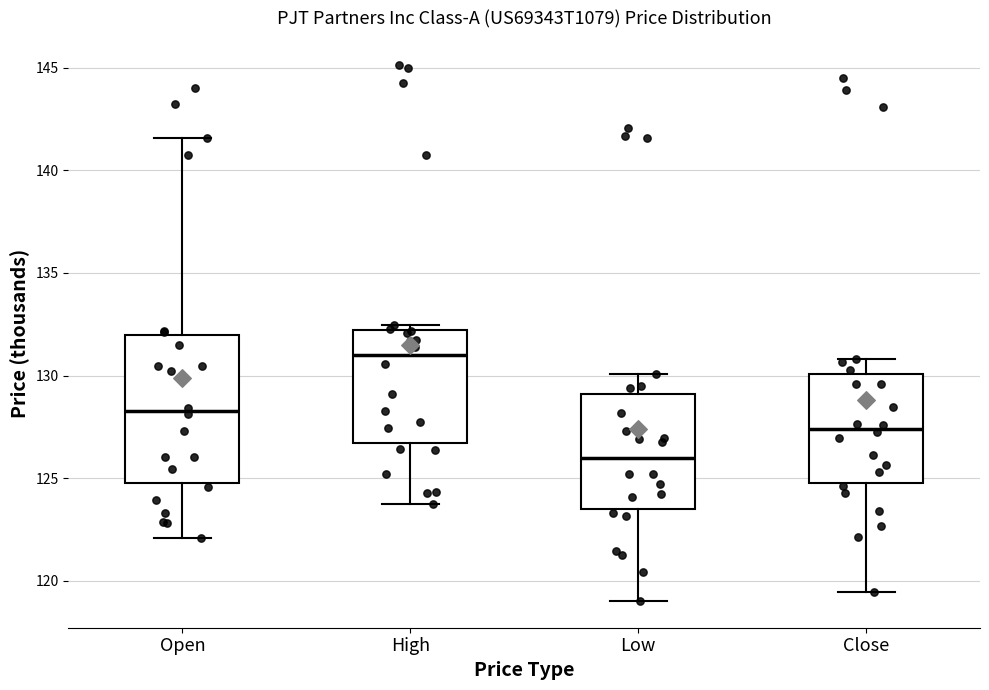

Which box has the highest median line?

High